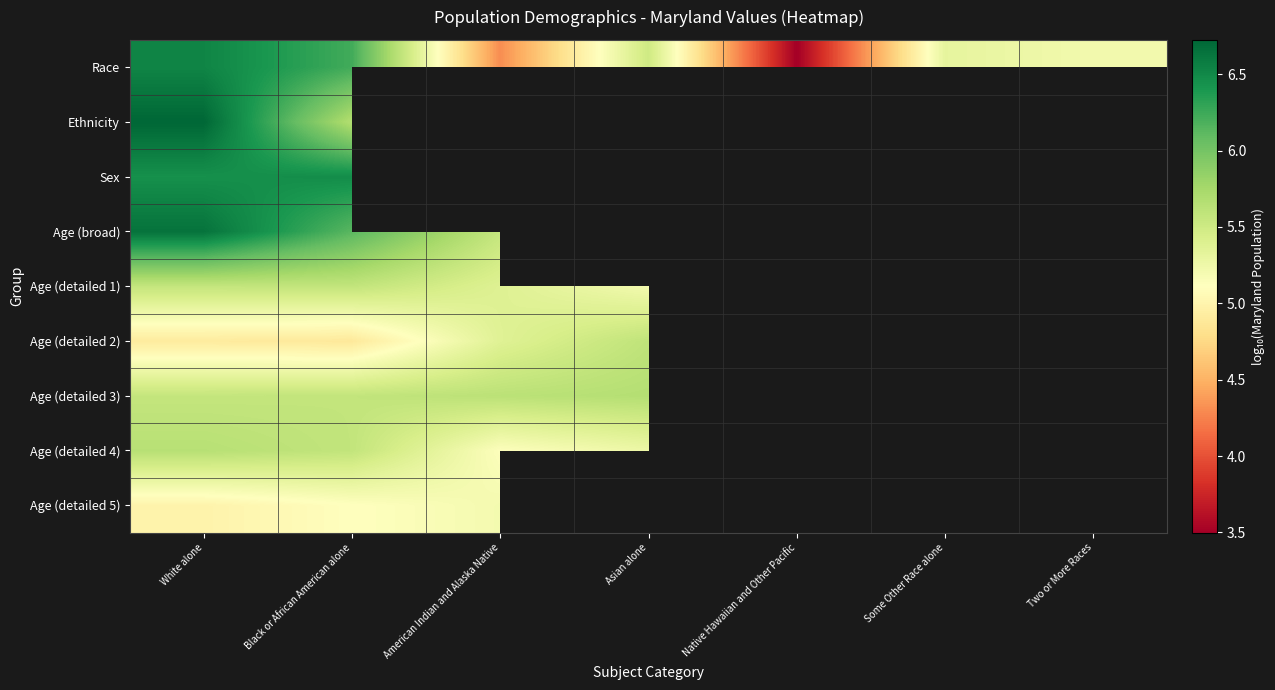

At Black or African American alone, list the series in order from smallest to largest.

Age (detailed 2), Age (detailed 5), Age (detailed 3), Age (detailed 4), Age (detailed 1), Ethnicity, Age (broad), Race, Sex